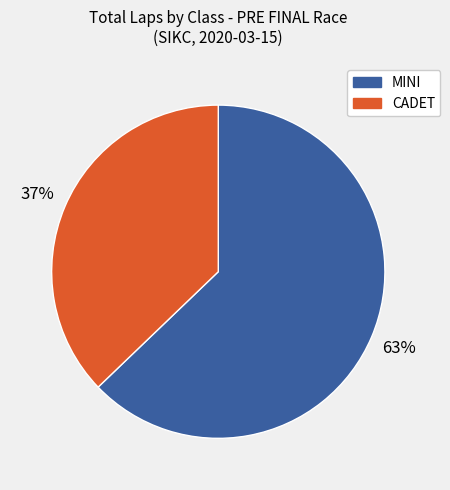

What is the majority slice?

MINI